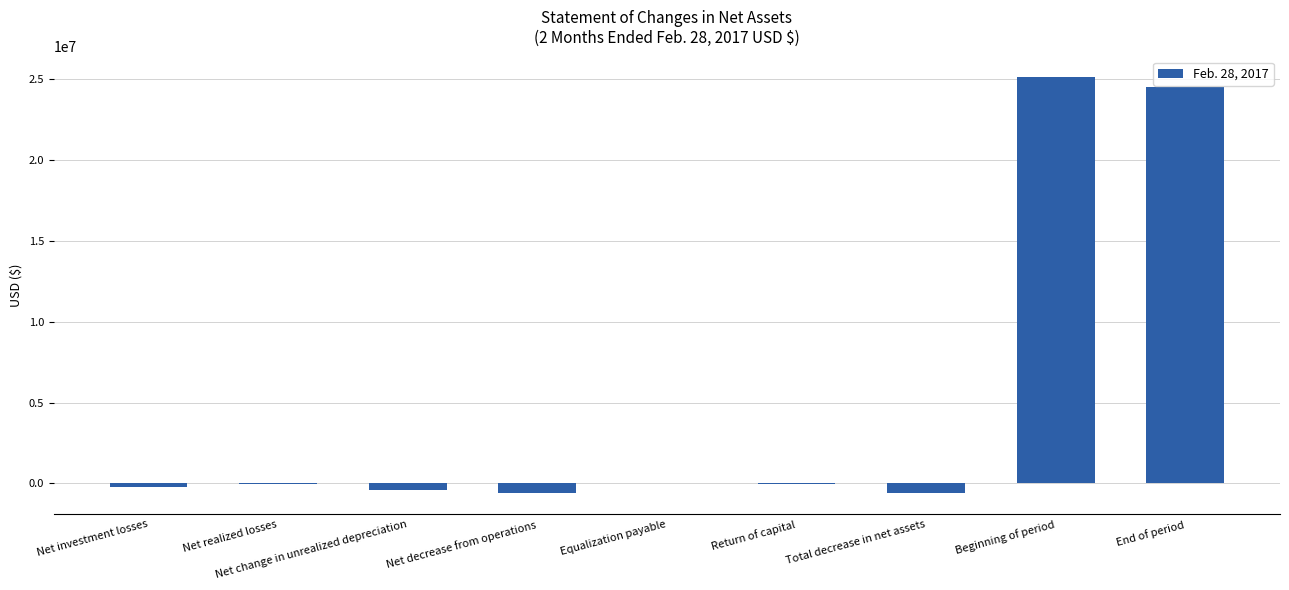

What is the sum of all values?

47725156